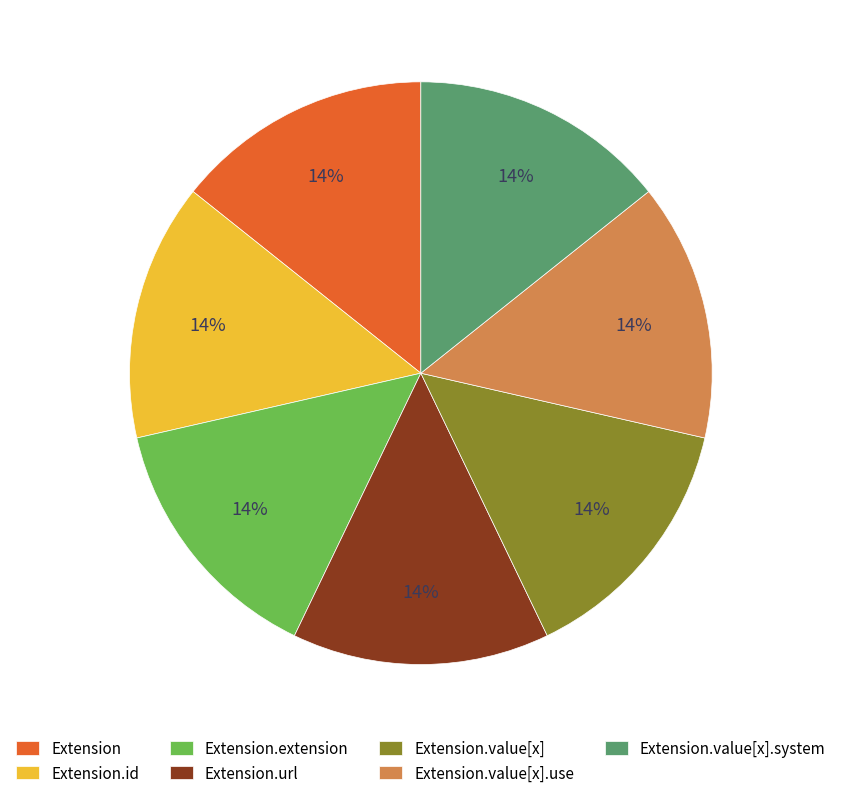

The Extension slice represents 65% of the pie. True or false?

False